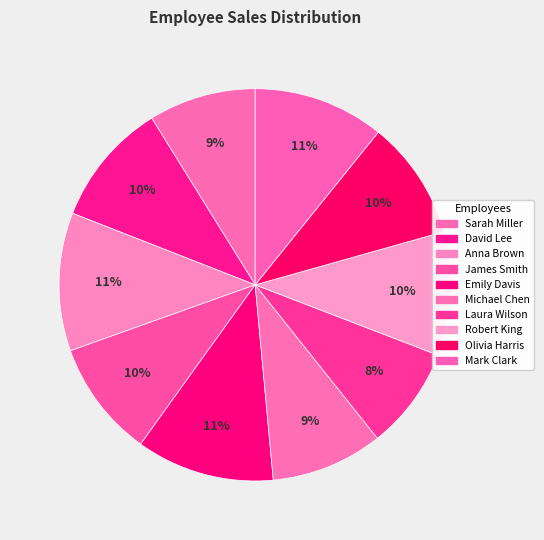

Approximately how many times larger is the value at Laura Wilson compared to James Smith?

0.9